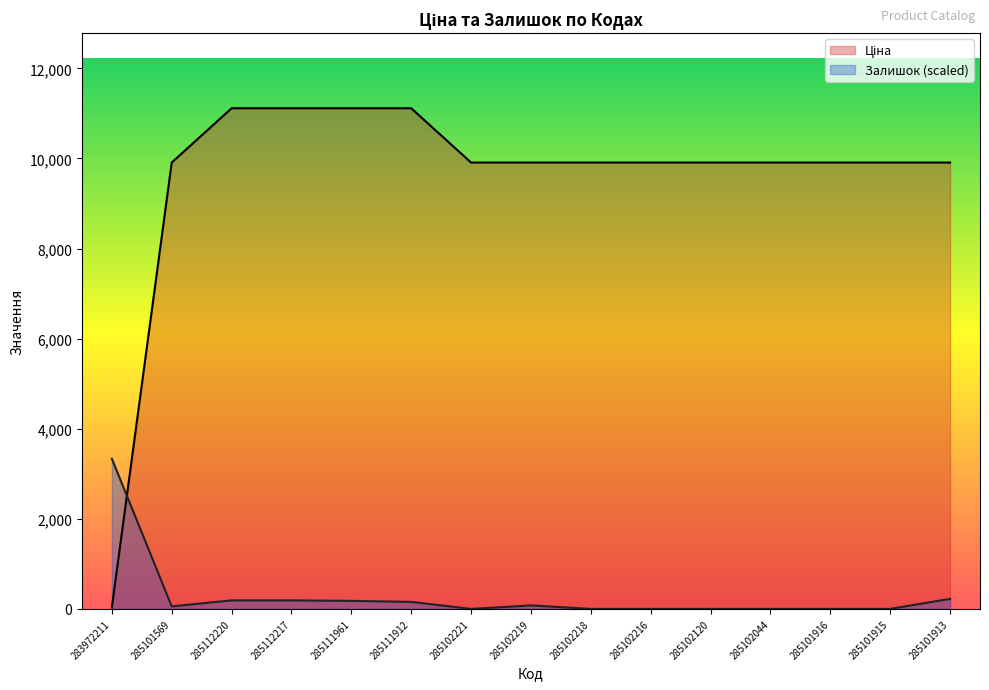

What is the difference between the maximum and second lowest values in the Ціна series?

1205.1